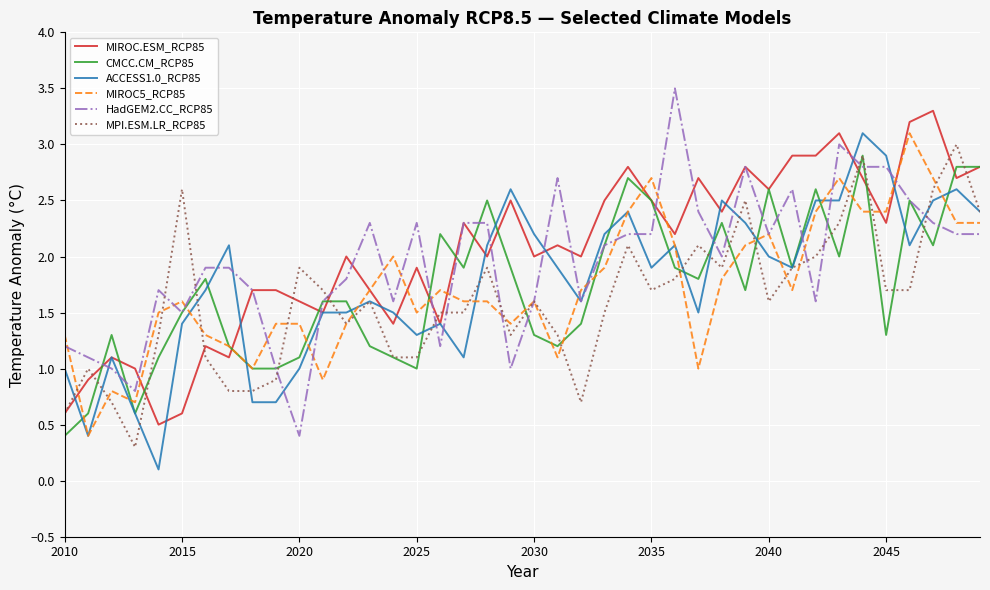

What is the highest value of the MIROC5_RCP85 series?

3.1